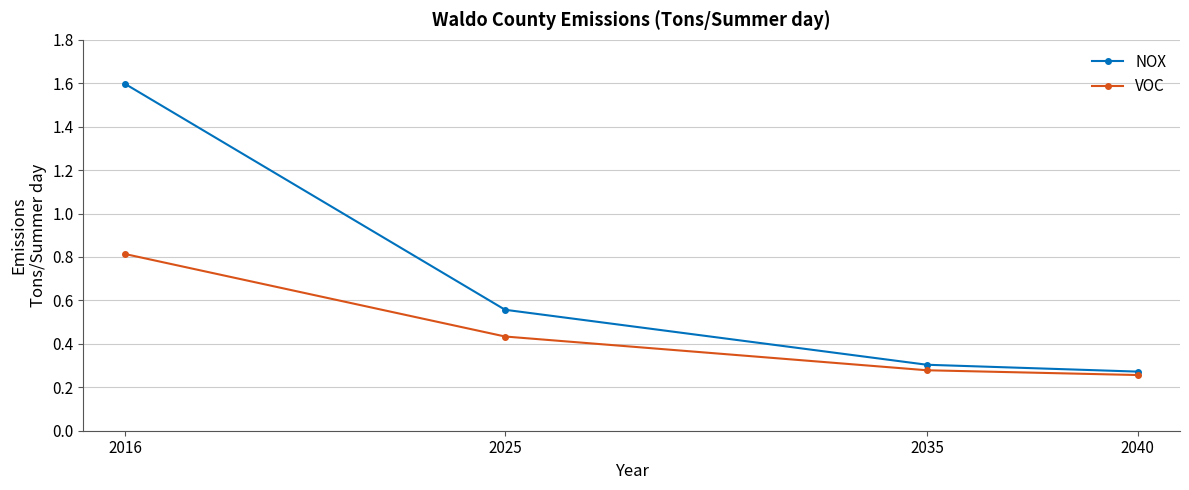

What are all the series names shown in the legend?

NOX, VOC